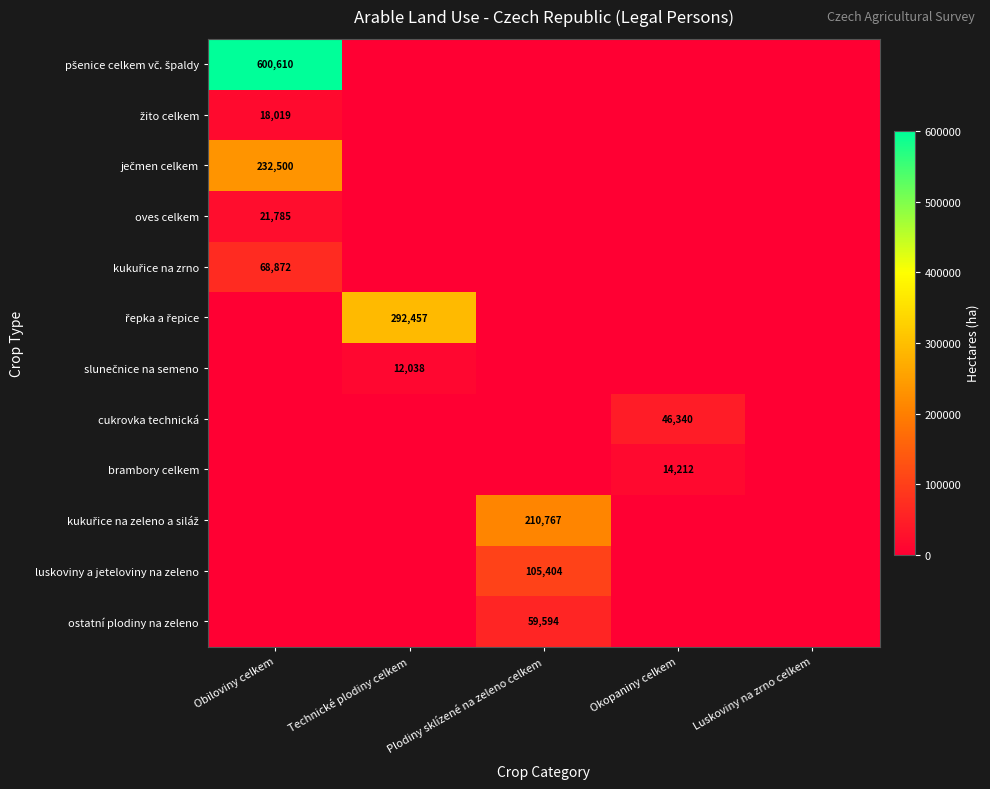

At which category is the sum across all series the highest?

Obiloviny celkem